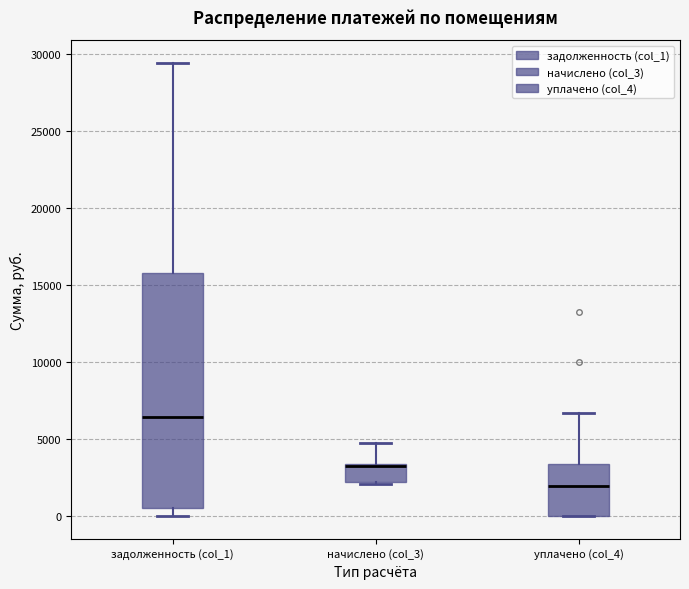

Which box is the tallest, from its lower edge to its upper edge?

задолженность (col_1)